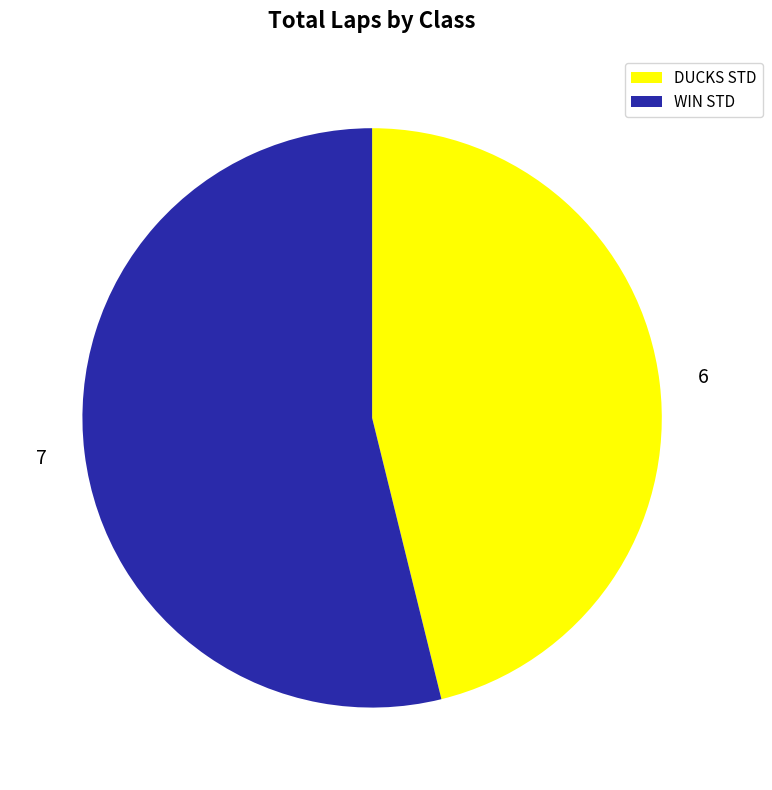

How many segments does this pie chart have?

2